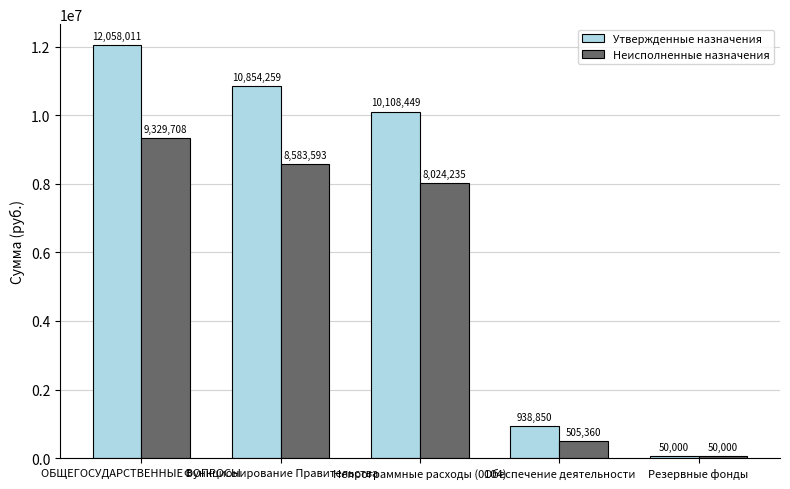

At which label does Неисполненные назначения first exceed 8024235?

ОБЩЕГОСУДАРСТВЕННЫЕ ВОПРОСЫ